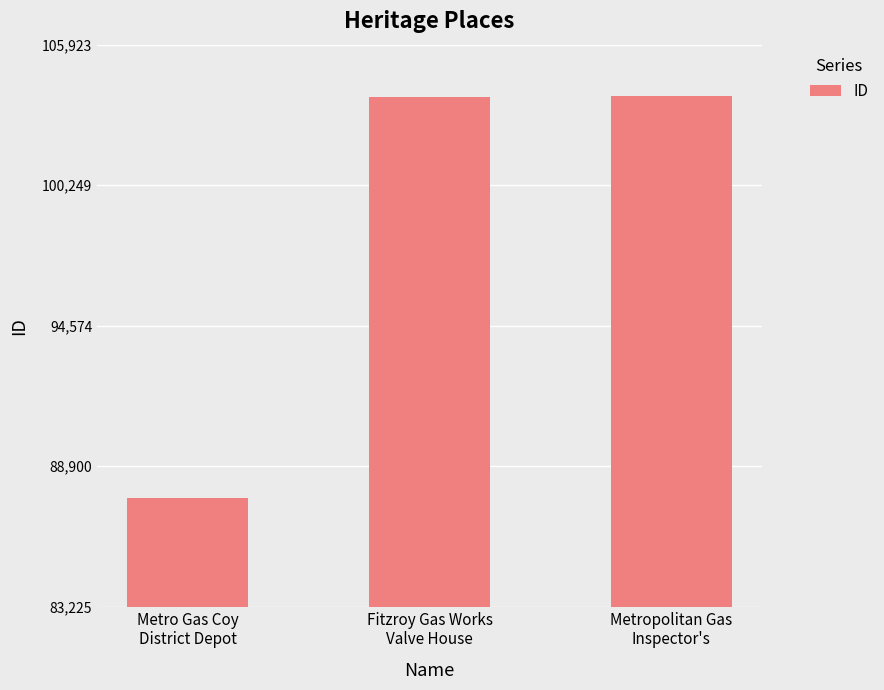

What is the smallest value displayed?

87606